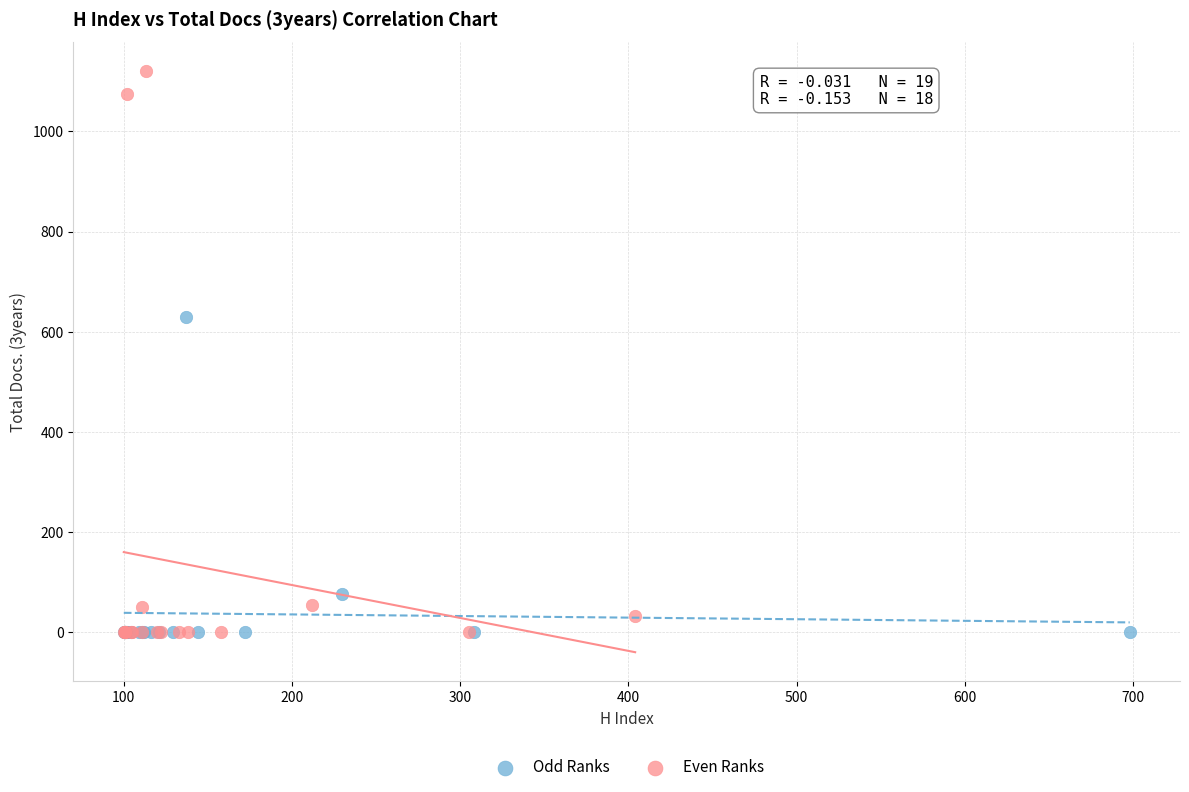

Which series has the largest Y range (max minus min)?

Even Ranks